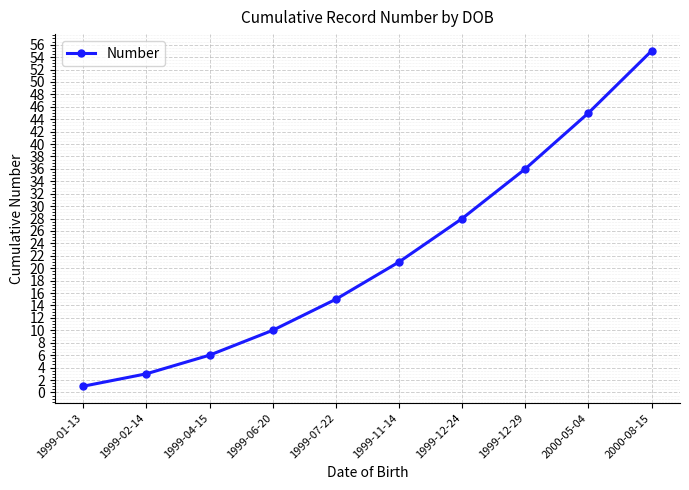

Approximately how many times larger is the value at 1999-07-22 compared to 2000-08-15?

0.3